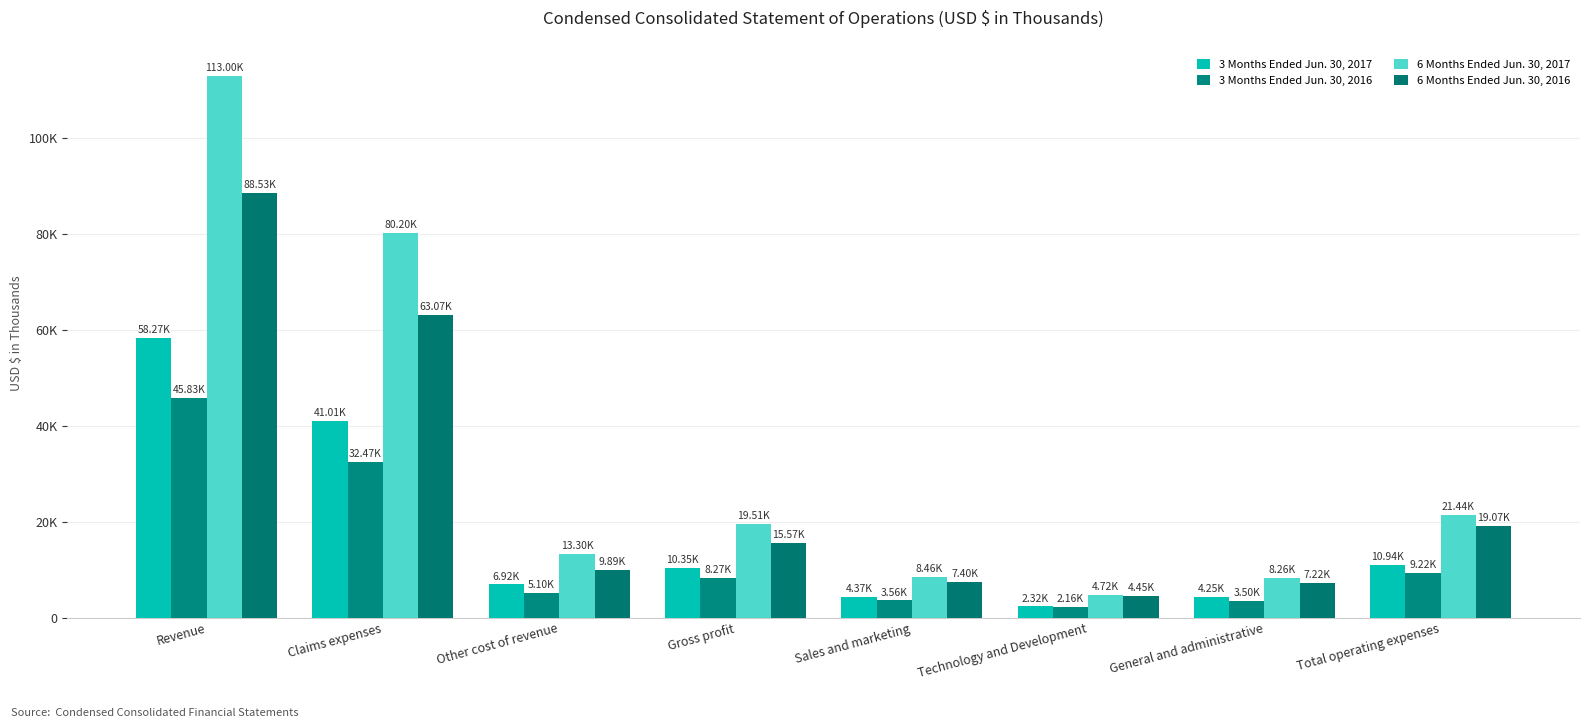

True or false: 6 Months Ended Jun. 30, 2017 has a value of 6824 at Technology and Development.

False